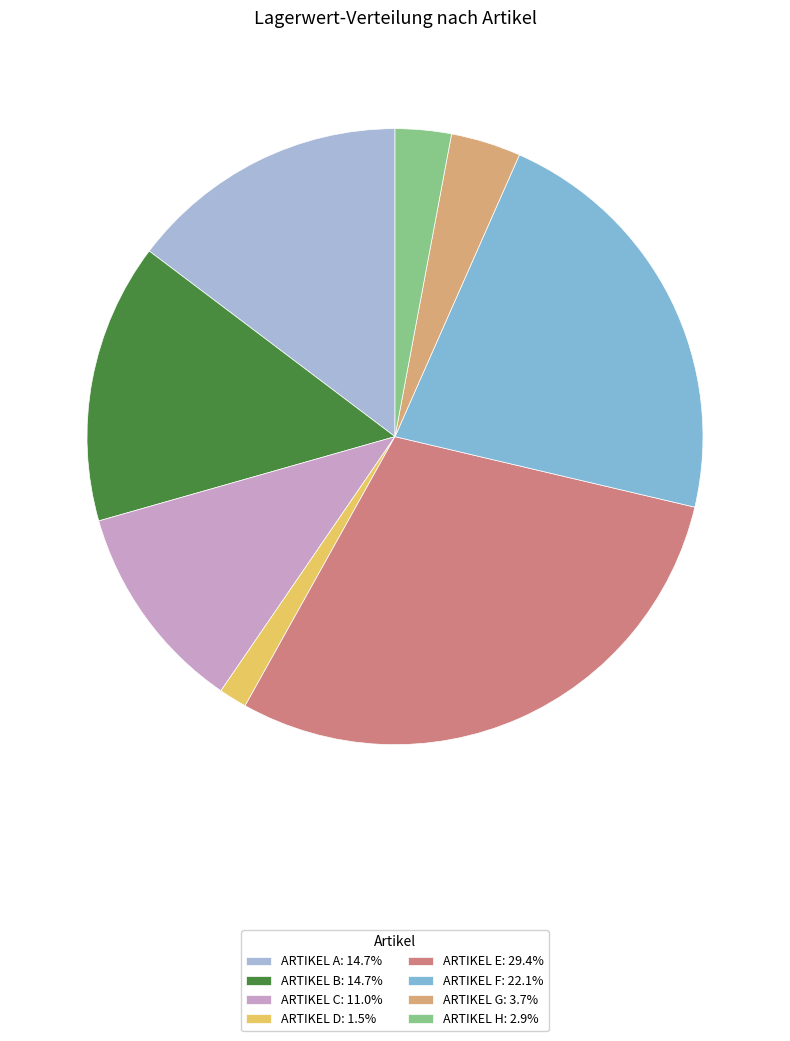

Which slice is the largest?

ARTIKEL E